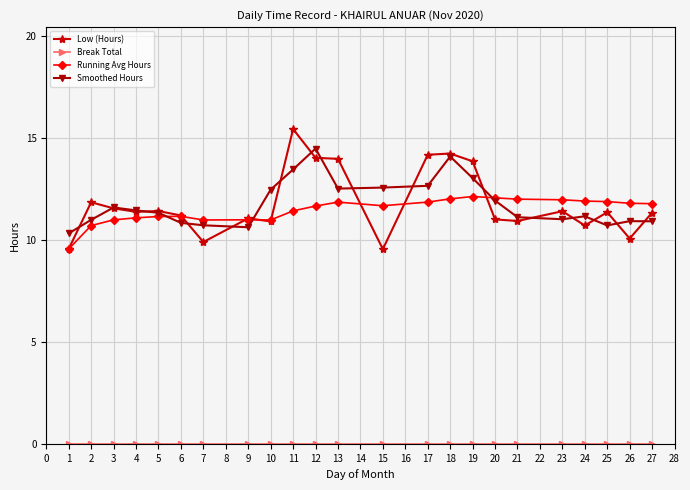

At which label does Running Avg Hours reach its minimum?

1